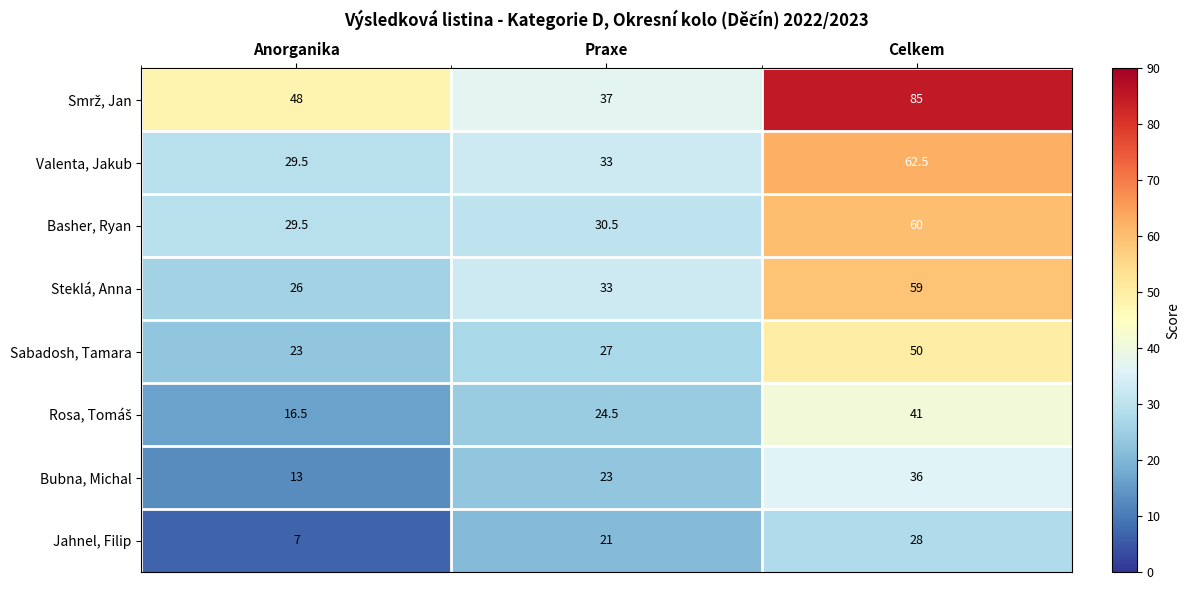

Which category has the highest value in the Basher, Ryan series?

Celkem